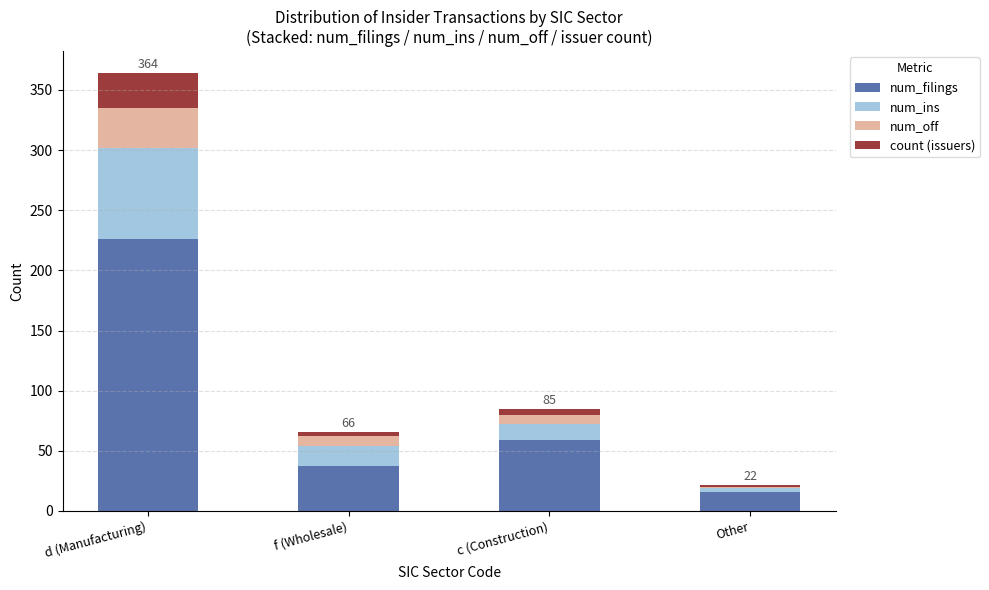

What is the sum of all num_filings values?

338